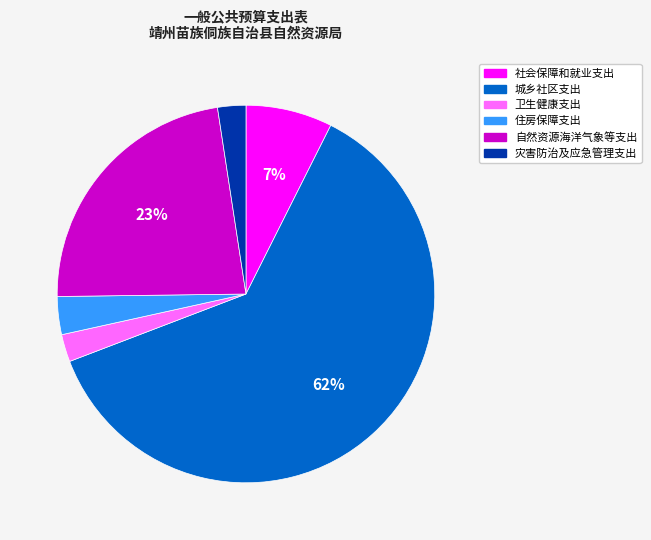

Do 卫生健康支出 and 城乡社区支出 together represent more than half of the pie?

Yes